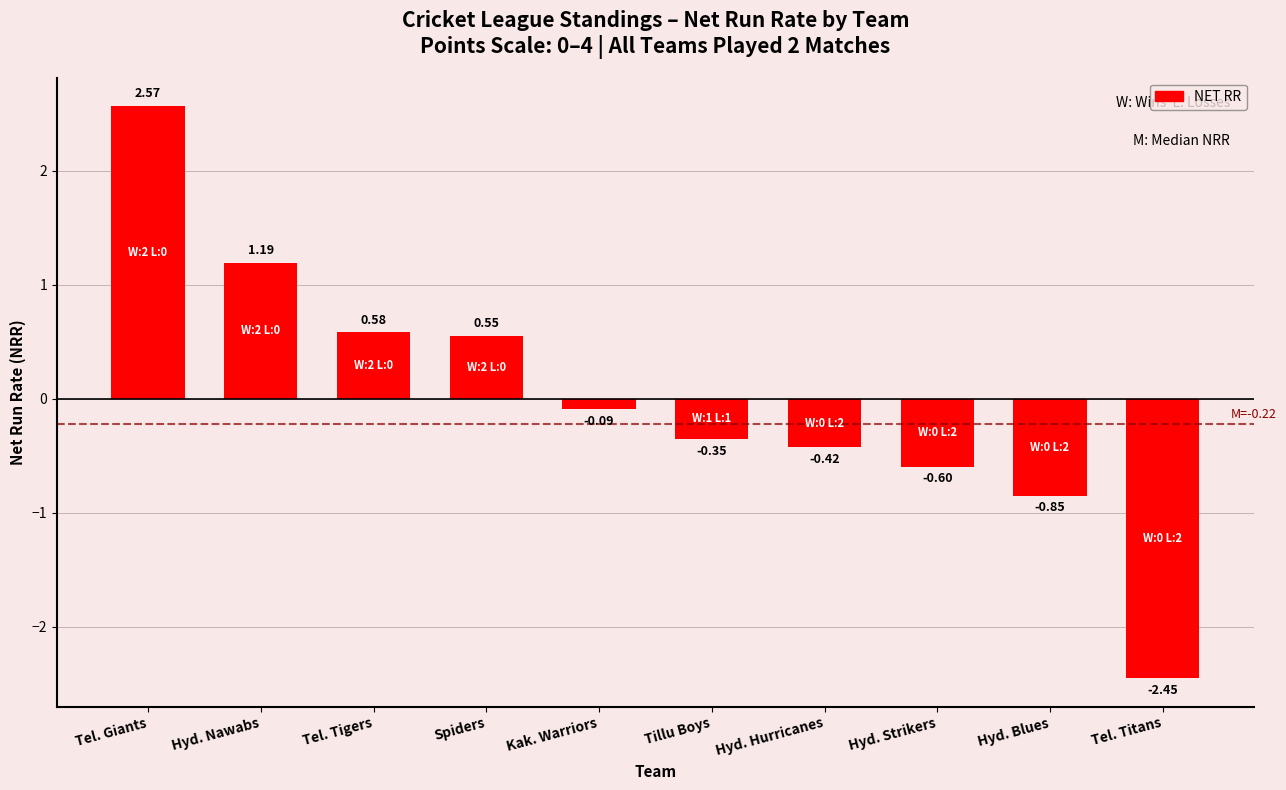

What is the difference between the maximum and minimum values?

5.0